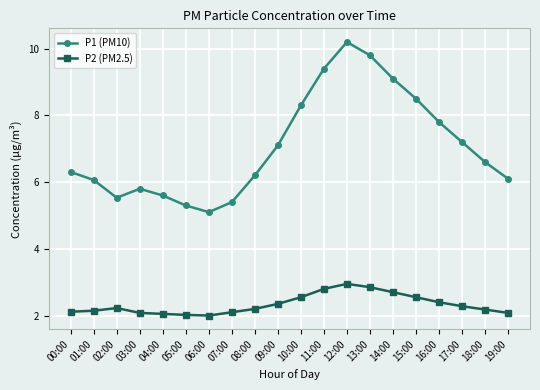

What is the average value of the P1 (PM10) series?

7.1